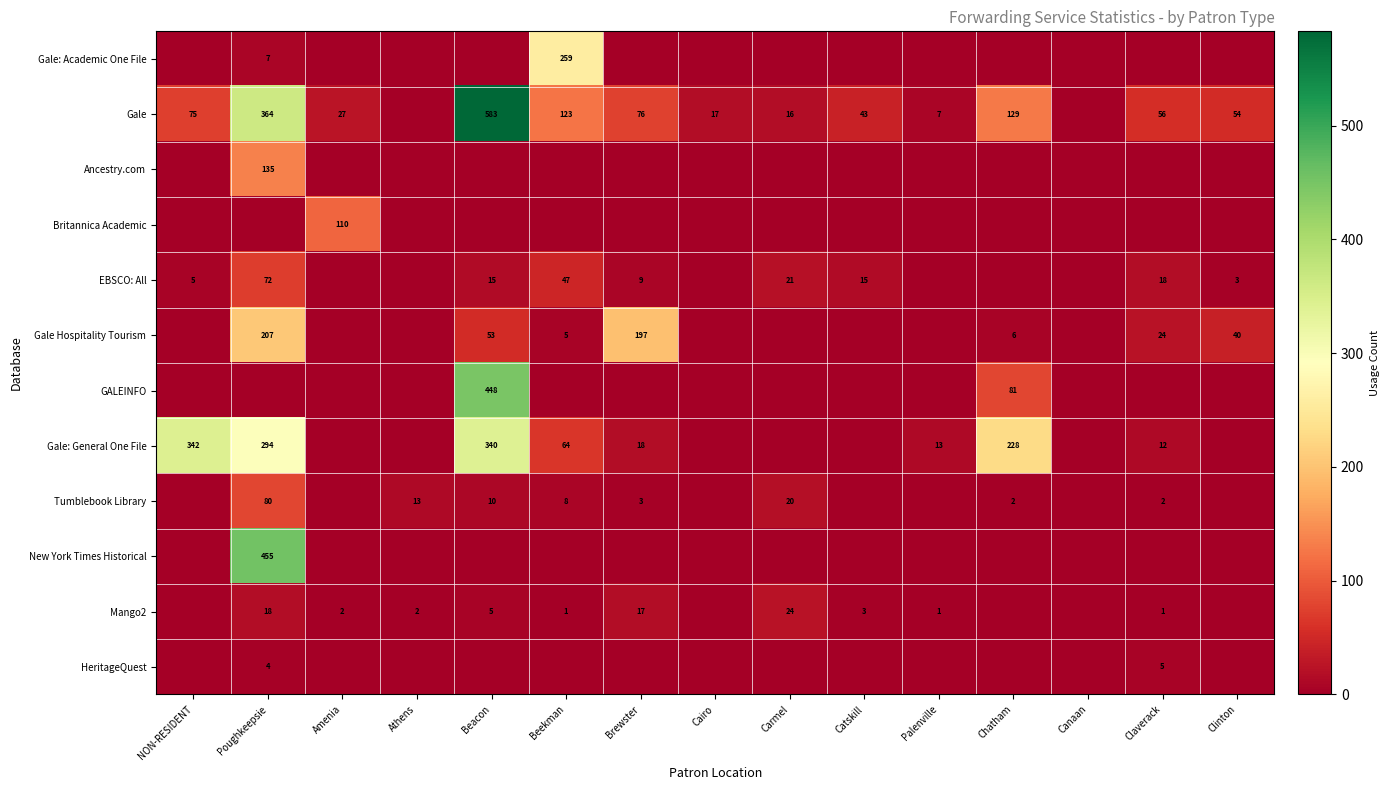

What is the total value across all series at Brewster?

320